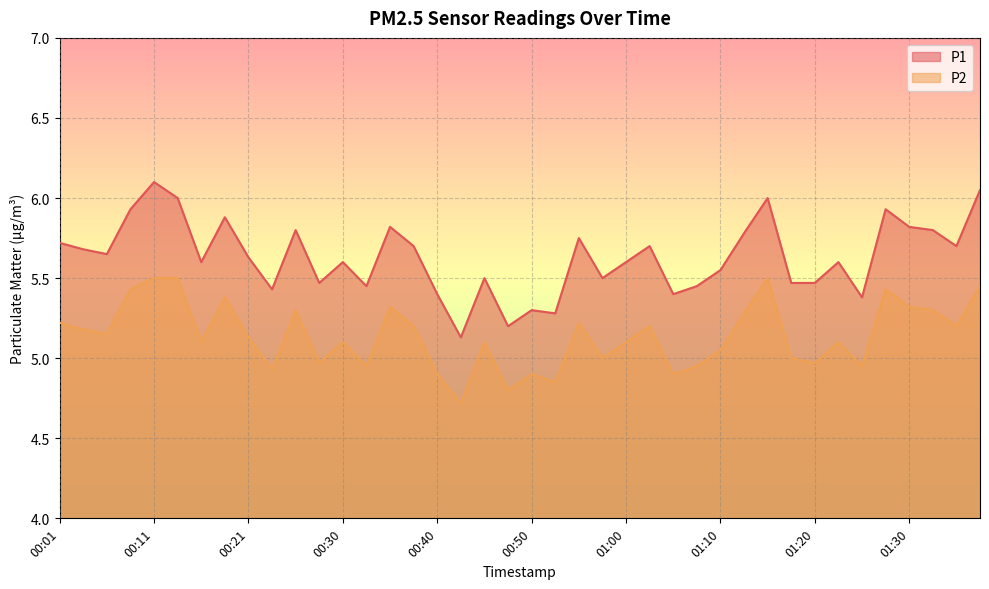

Is the value of P2 at 00:30 greater than the value of P1 at 00:21?

No